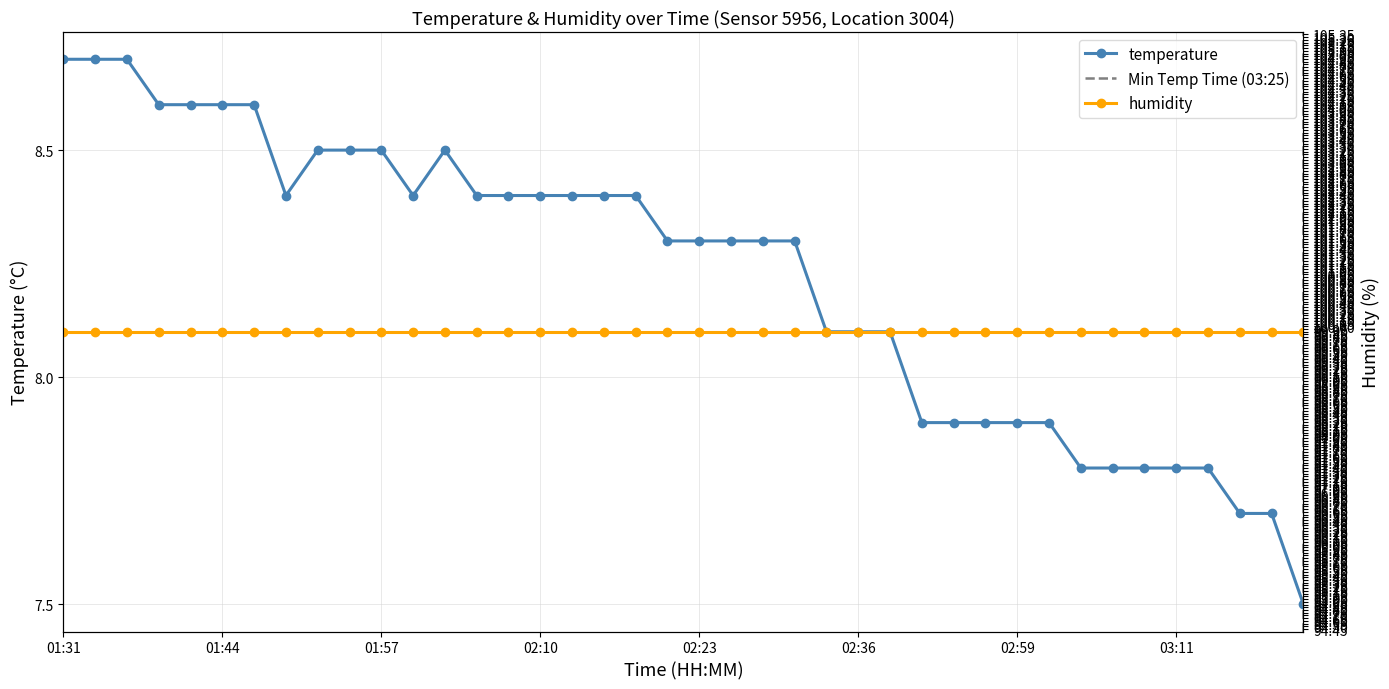

List the labels in order of value, smallest first.

03:25, 03:17, 03:19, 03:04, 03:06, 03:09, 03:11, 03:14, 02:51, 02:54, 02:56, 02:59, 03:01, 02:33, 02:36, 02:39, 02:20, 02:23, 02:25, 02:28, 02:30, 01:49, 02:00, 02:05, 02:07, 02:10, 02:13, 02:15, 02:18, 01:52, 01:54, 01:57, 02:02, 01:39, 01:42, 01:44, 01:47, 01:31, 01:34, 01:37